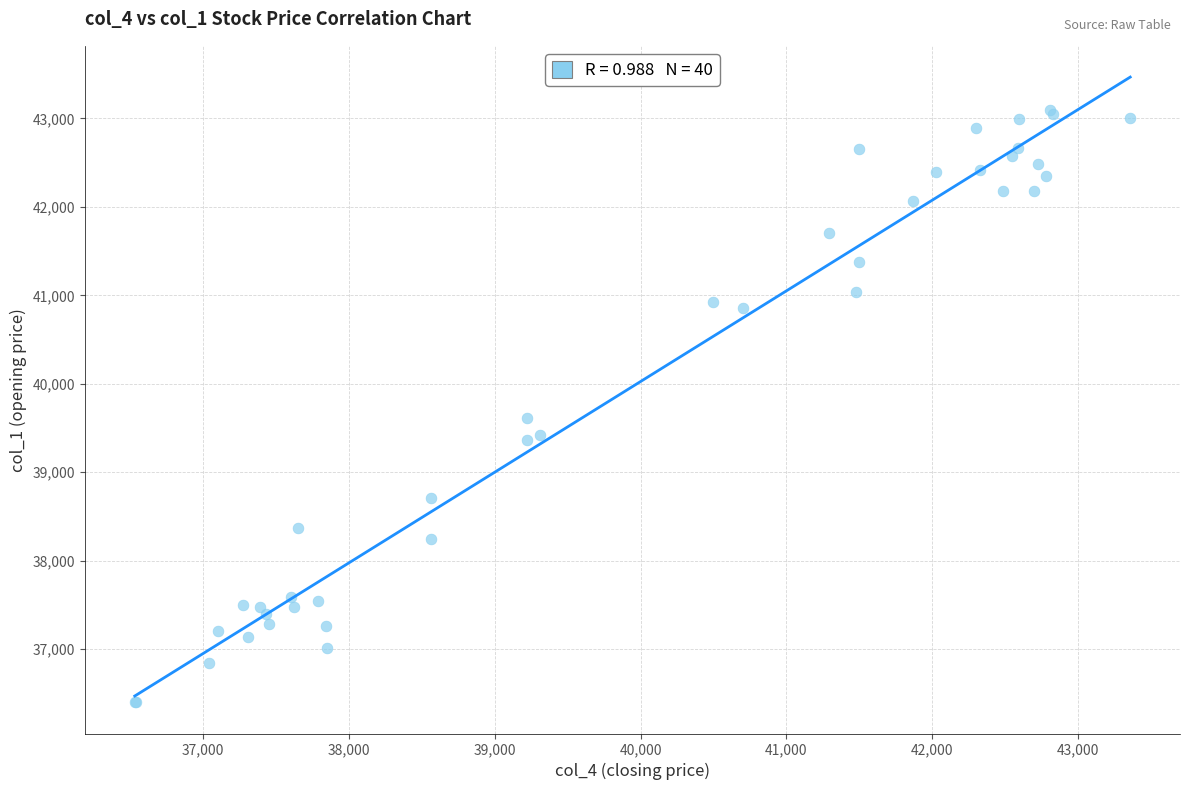

What Y value in the scatter plot is closest to 39750?

39610